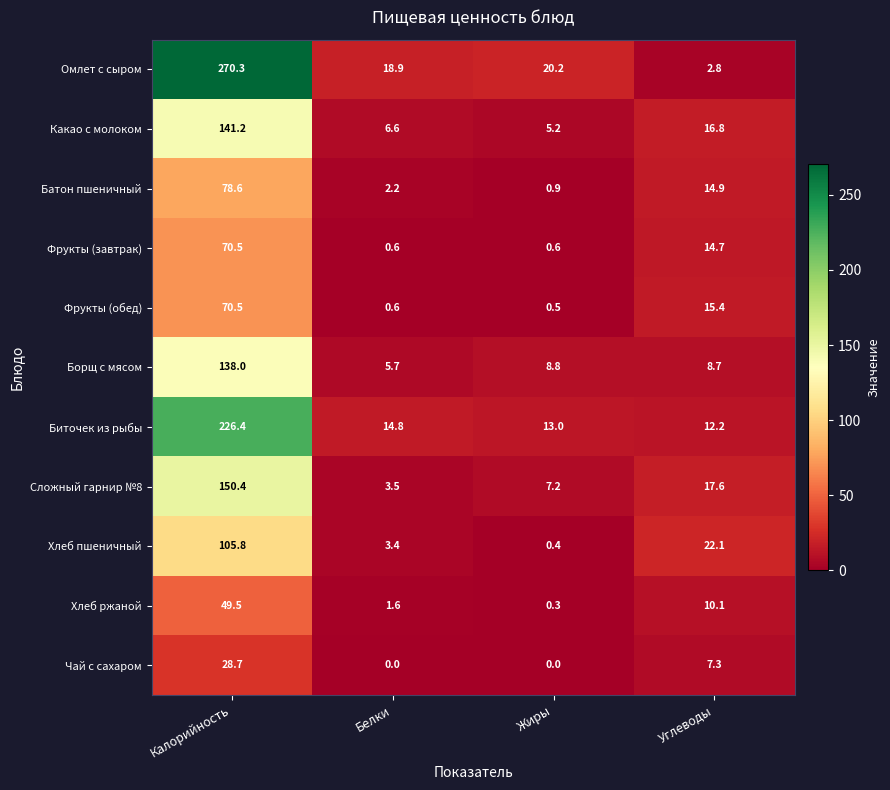

The Какао с молоком series shows 7.1 at Жиры. True or false?

False